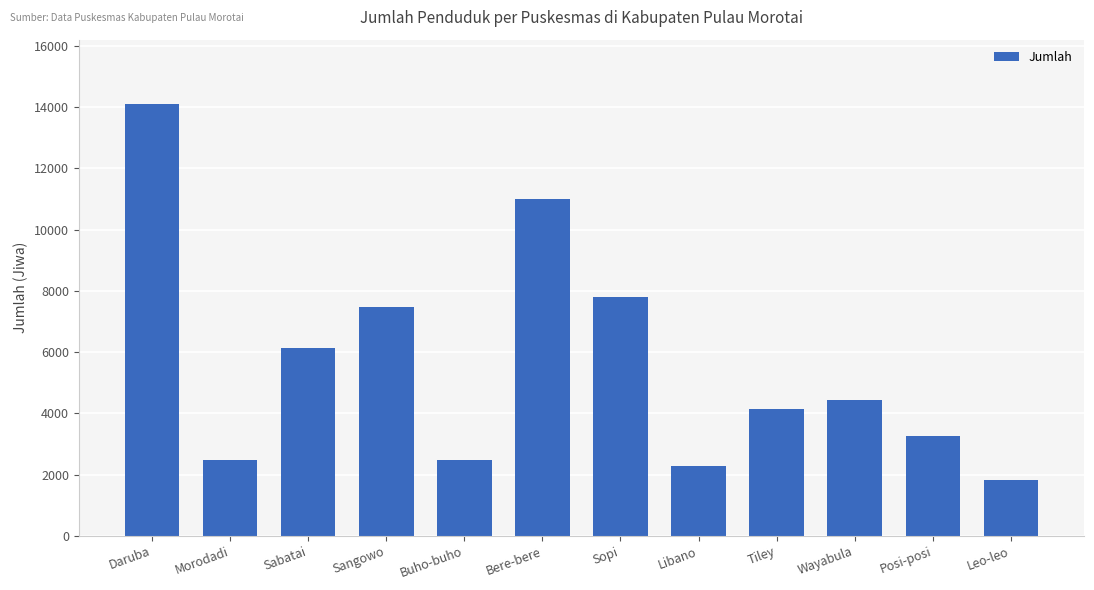

What is the greatest value displayed?

14094